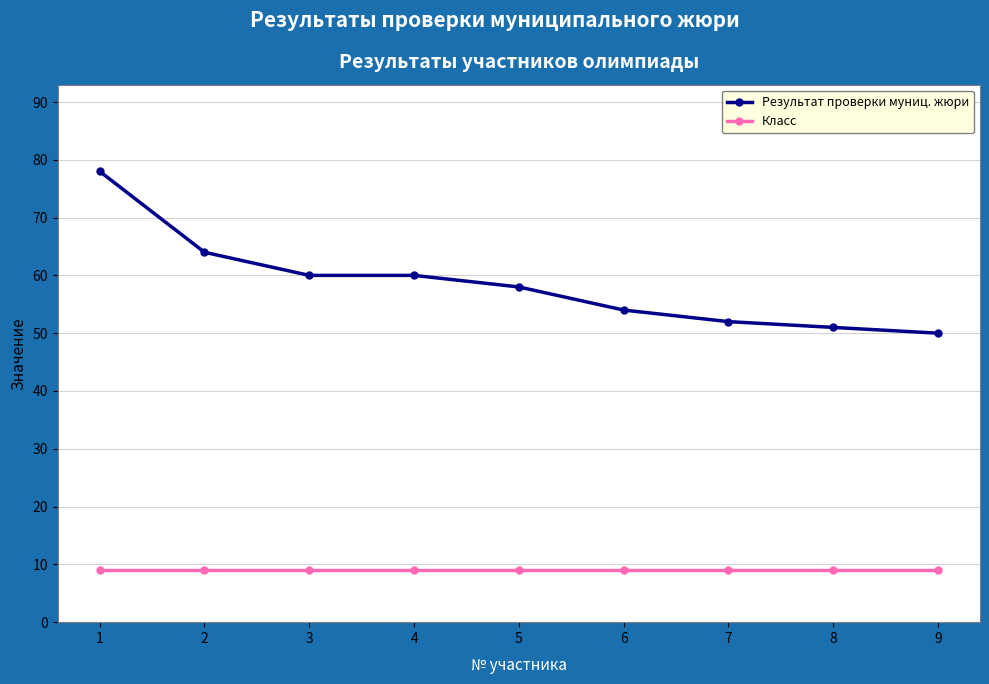

Reading left to right, list all the values displayed in this chart.

Результат проверки муниц. жюри: 78	64	60	60	58	54	52	51	50
Класс: 9	9	9	9	9	9	9	9	9